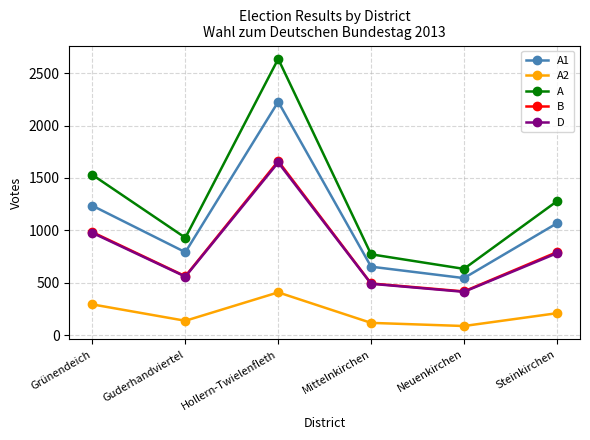

Rank the categories by D value from highest to lowest.

Hollern-Twielenfleth, Grünendeich, Steinkirchen, Guderhandviertel, Mittelnkirchen, Neuenkirchen